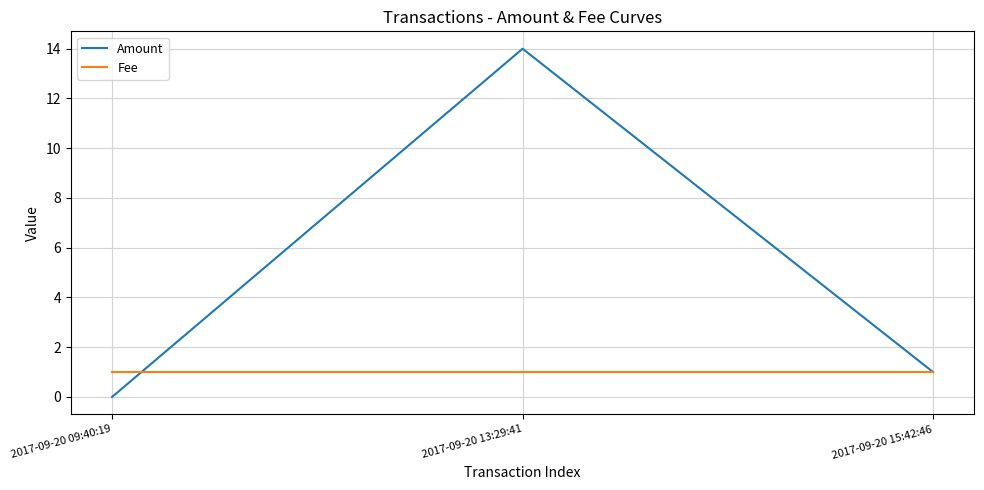

What is the spread (max minus min) of values at 2017-09-20 09:40:19?

1